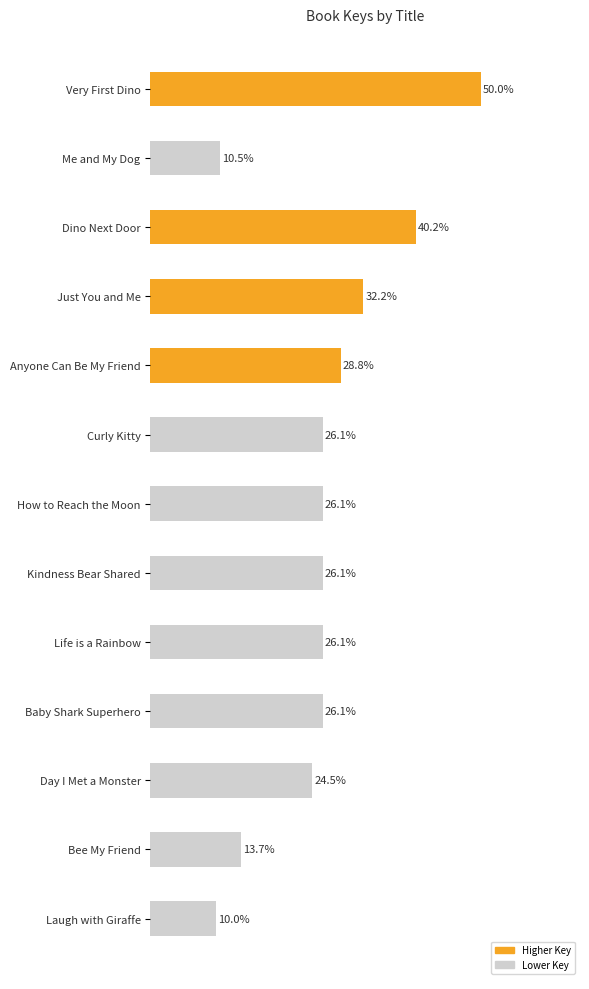

Where is the data nearest to the value 30?

Anyone Can Be My Friend